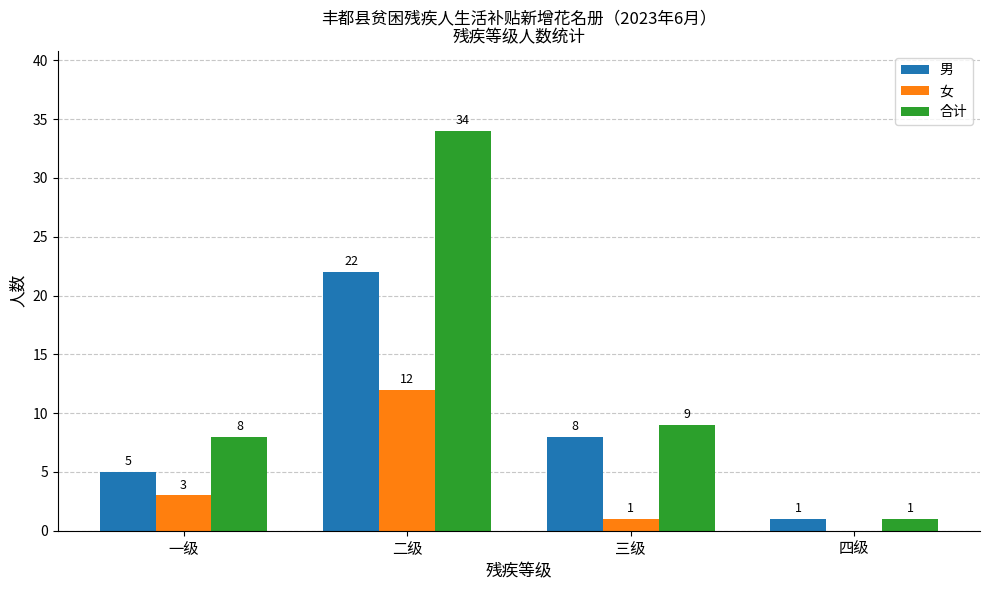

What is the sum of the 男 values at 一级 and 四级?

6